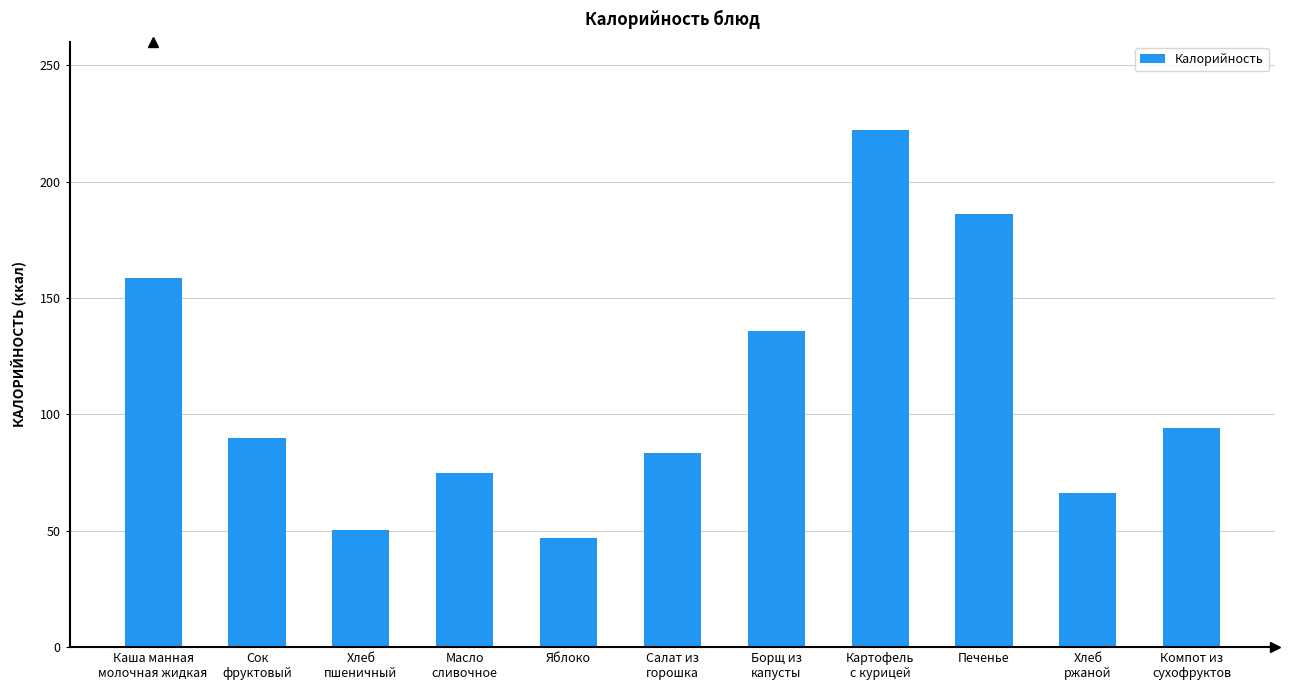

How many data points does each series have?

11